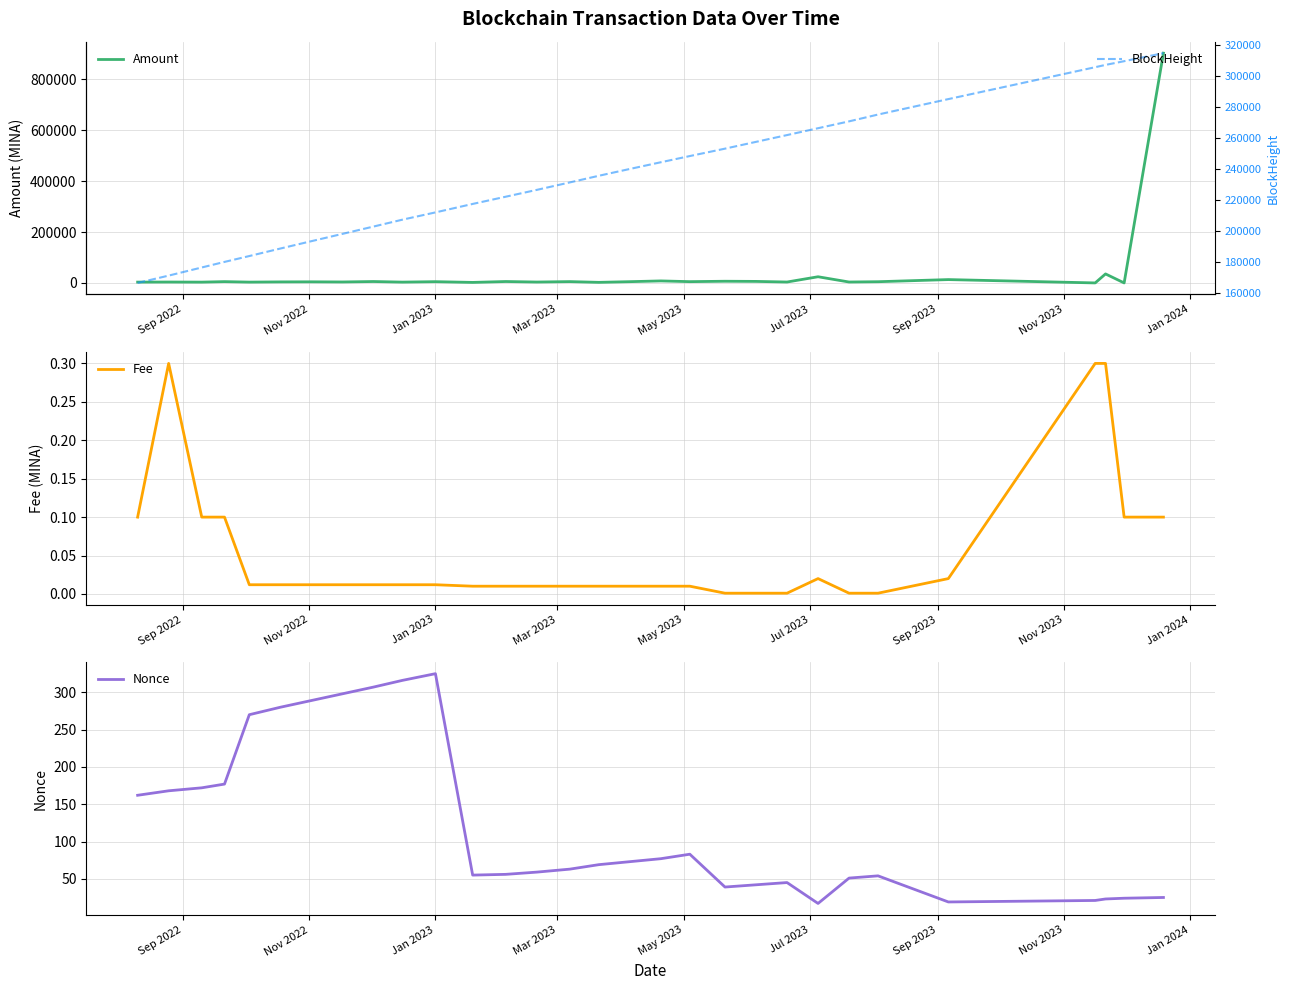

At how many categories does at least one series exceed 423103?

1